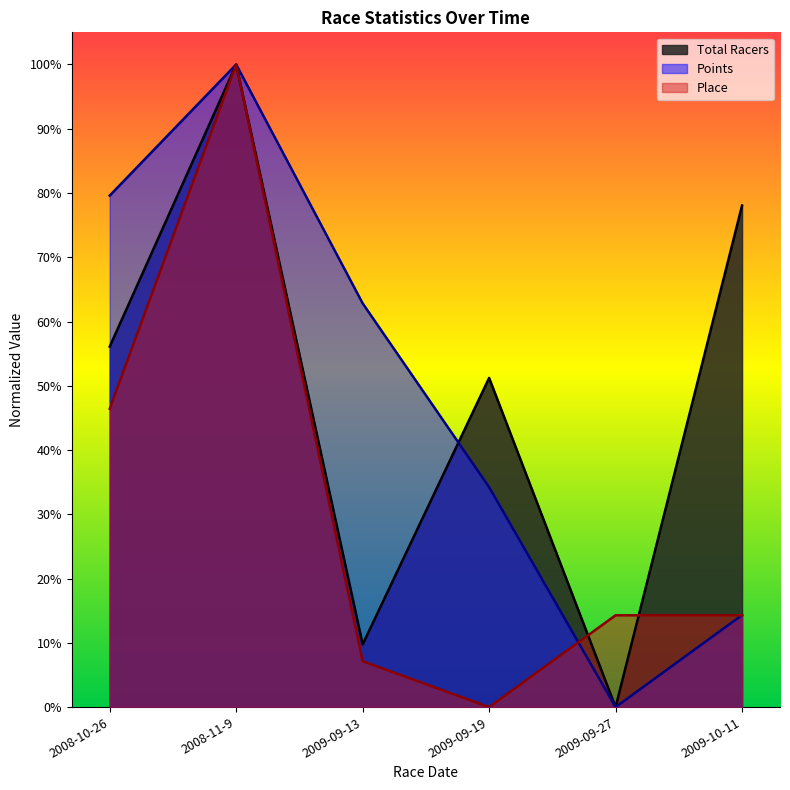

What is the difference between the maximum and minimum values in the Place series?

1.0